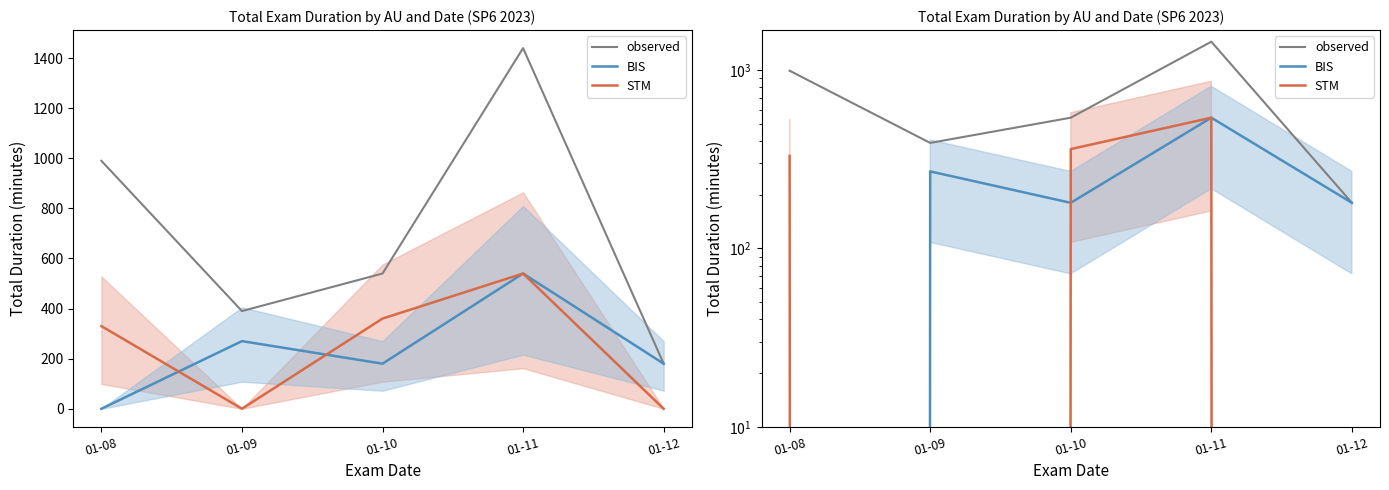

At which label does STM first exceed 330?

01-10